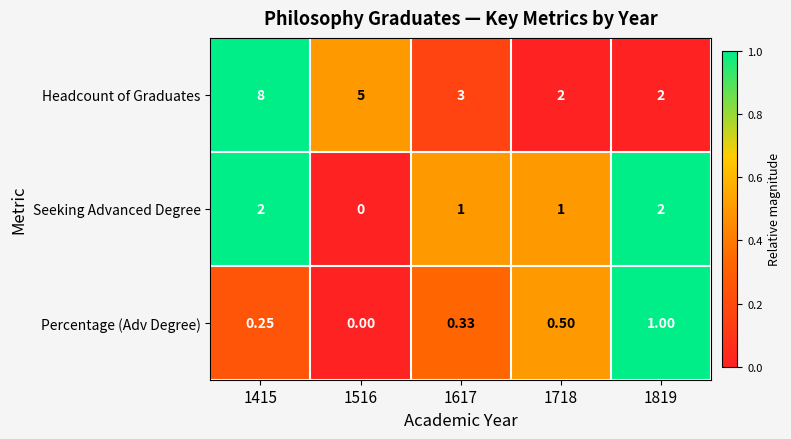

List the series in order of their overall mean, highest first.

Headcount of Graduates, Seeking Advanced Degree, Percentage (Adv Degree)